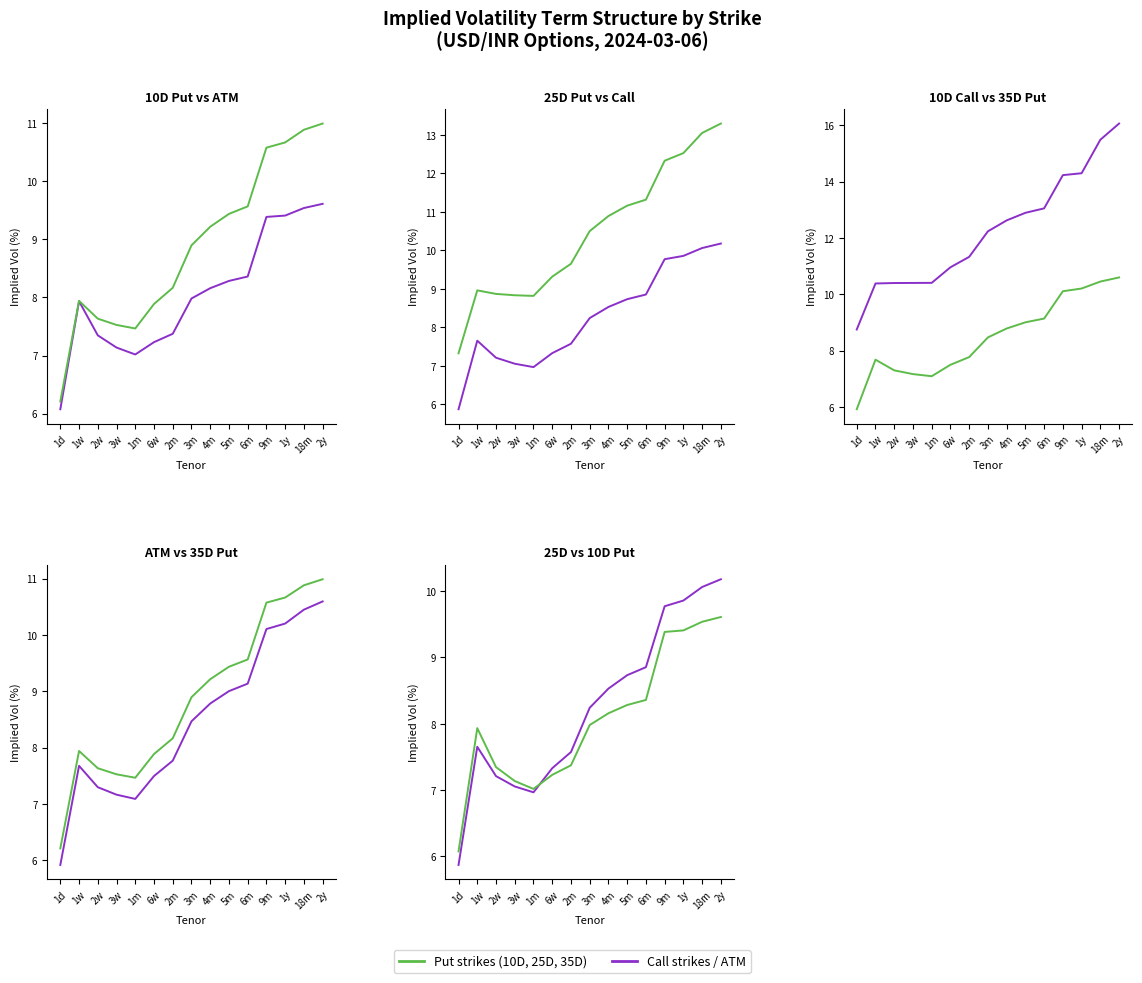

Where does the 10DCAL series first go above 12?

3m